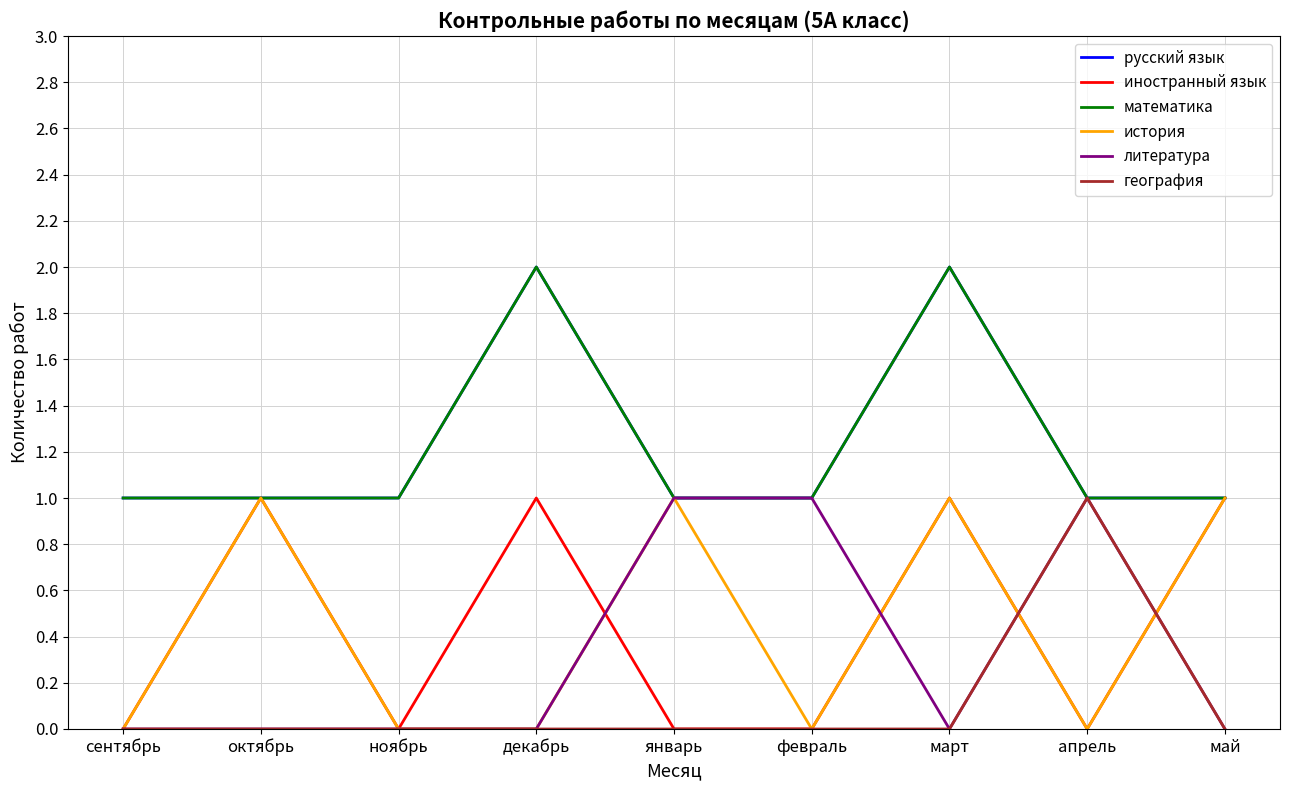

Does the chart have visible grid lines?

Yes